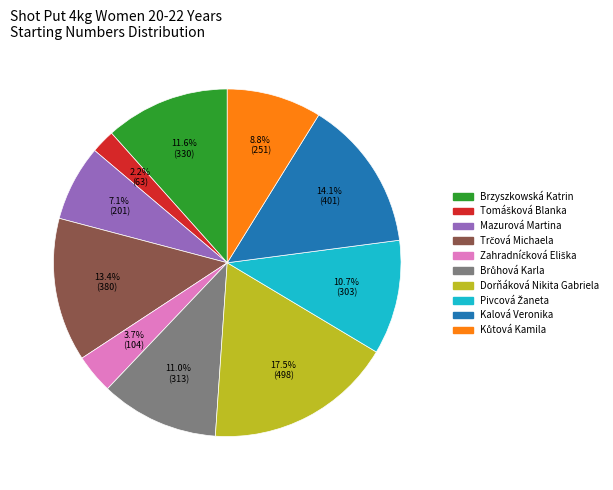

How much of the chart is everything except Brzyszkowská Katrin?

88.4%